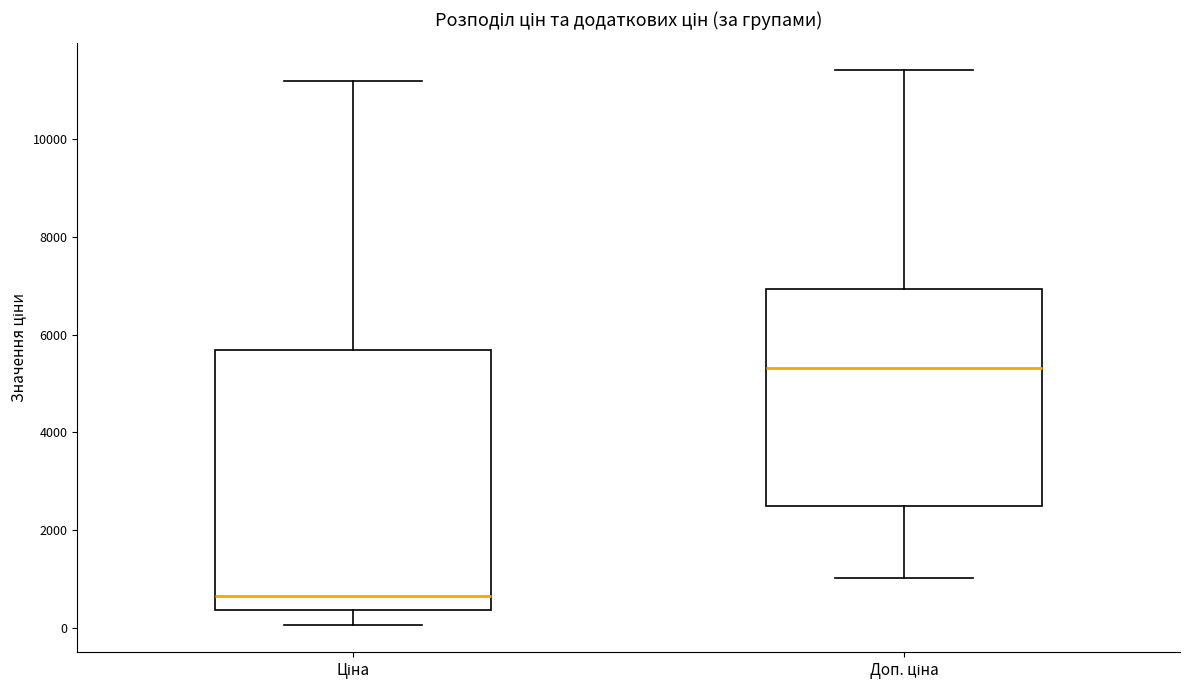

Which box's median line is the lowest?

Ціна